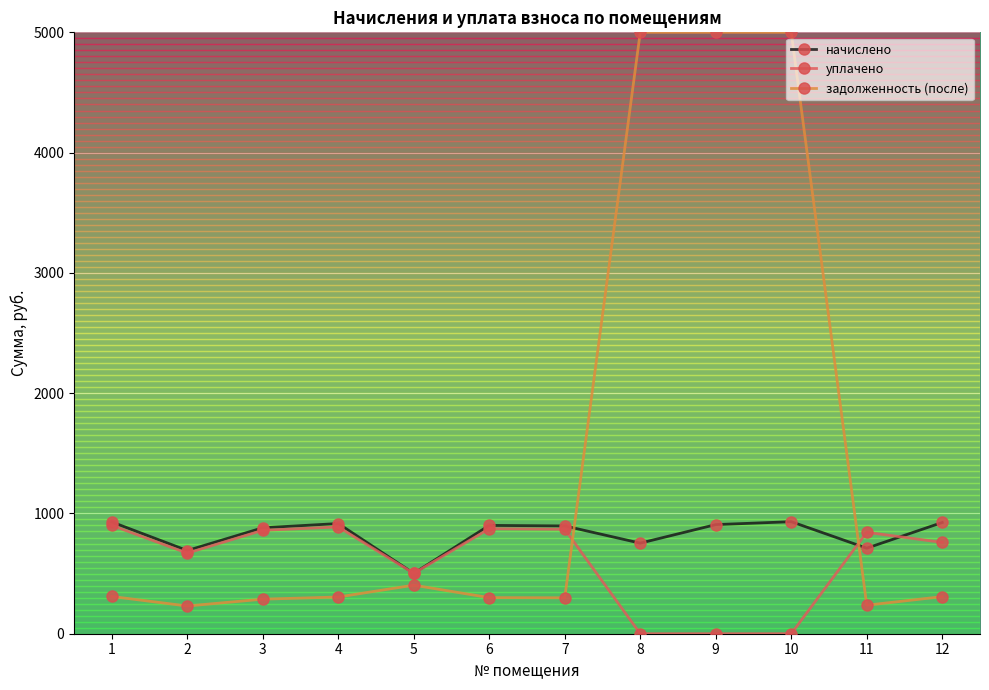

At how many categories does at least one series exceed 4830?

3